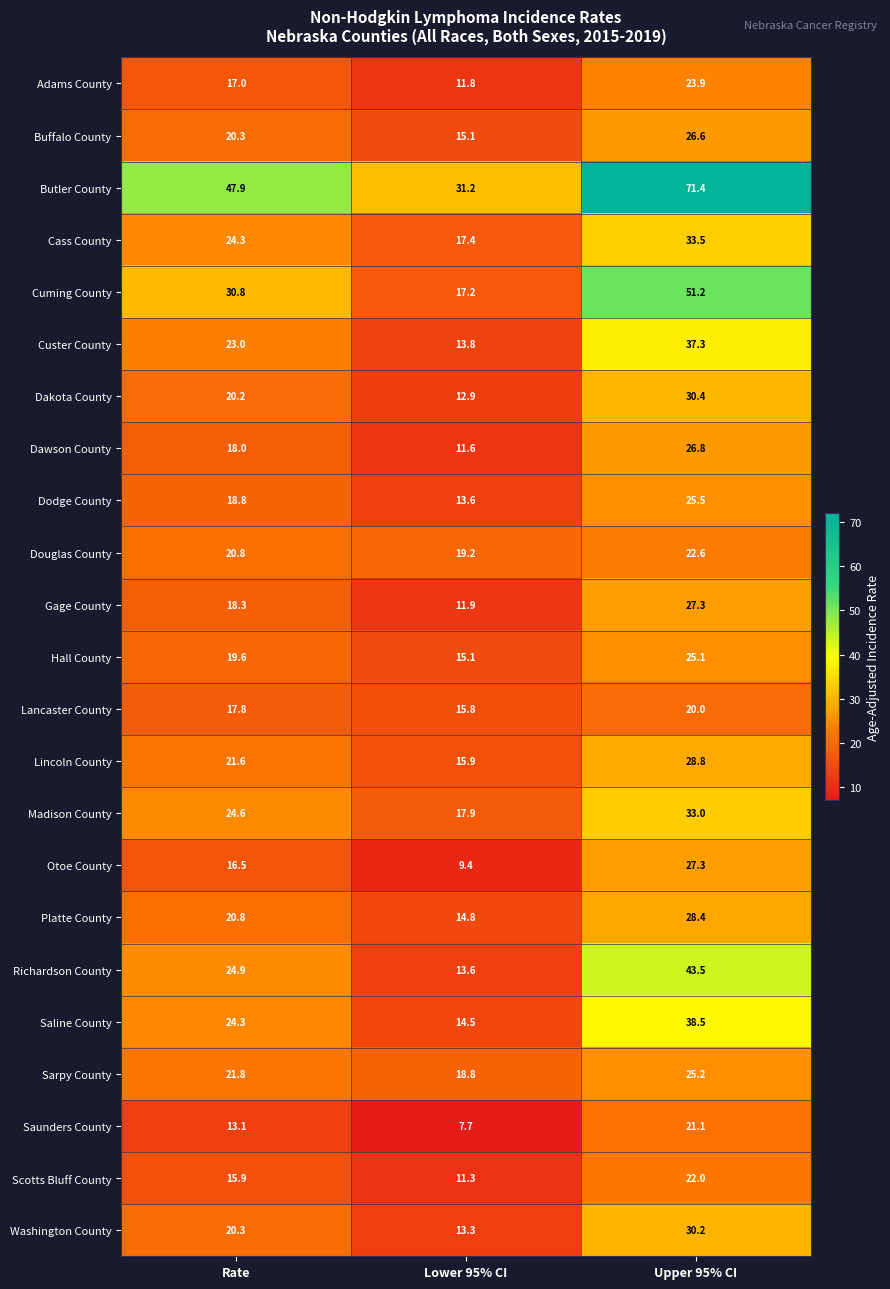

How many categories are shown in the chart?

3